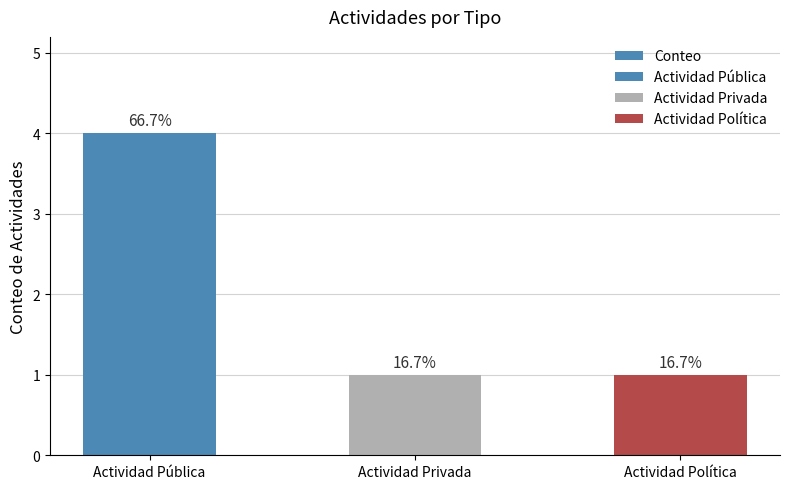

List the labels in order of value, largest first.

Actividad Pública, Actividad Privada, Actividad Política